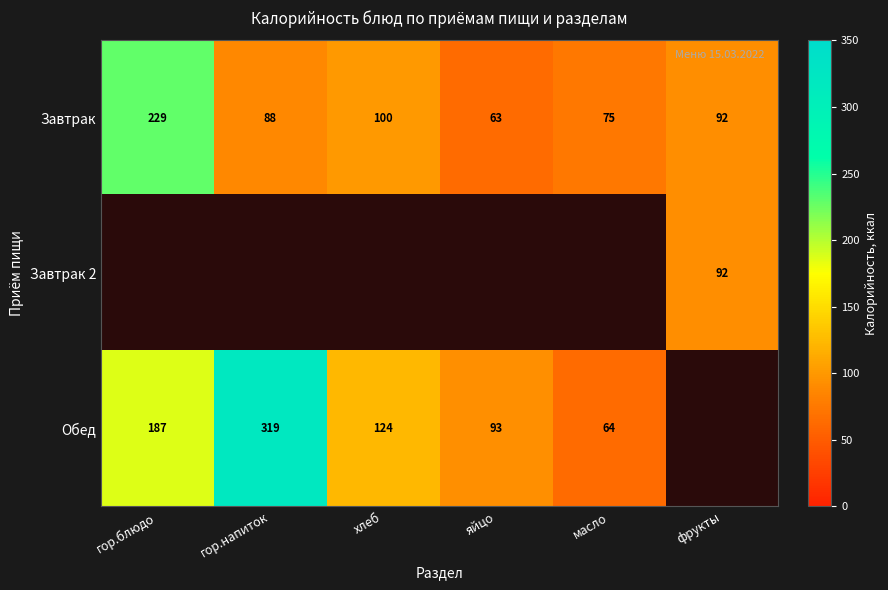

Where is Завтрак nearest to the value 146?

хлеб